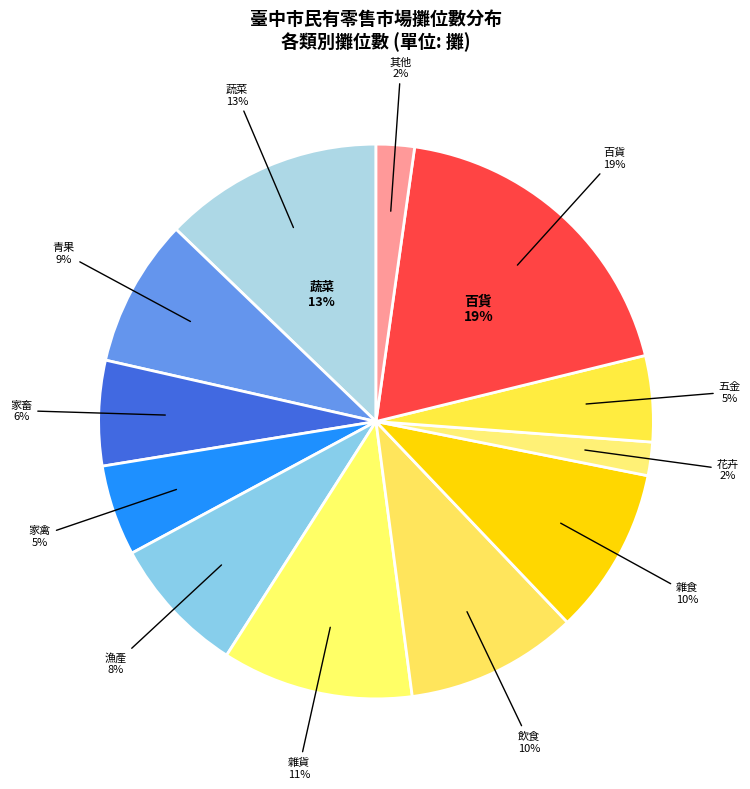

Does any single category account for the majority?

No